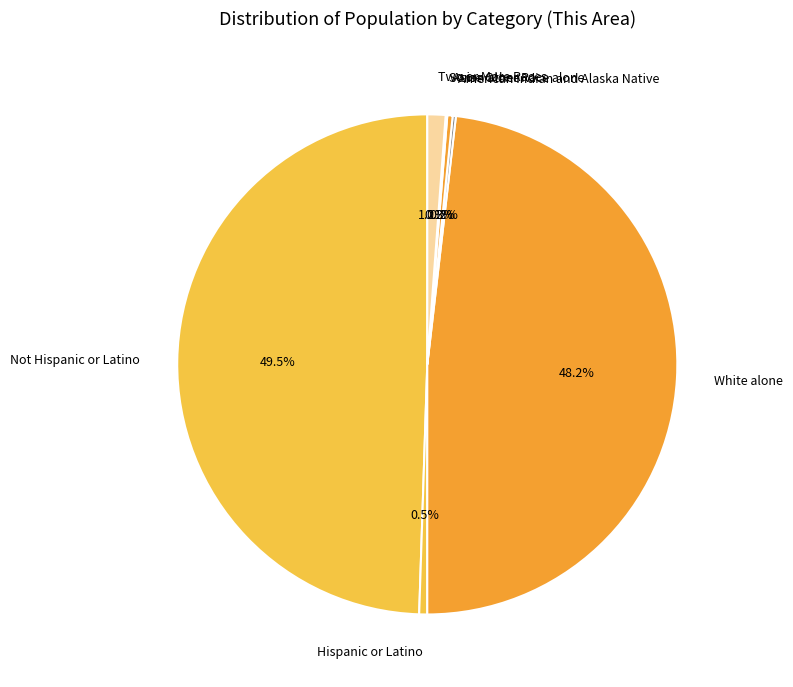

What is the largest slice in the pie chart?

Not Hispanic or Latino